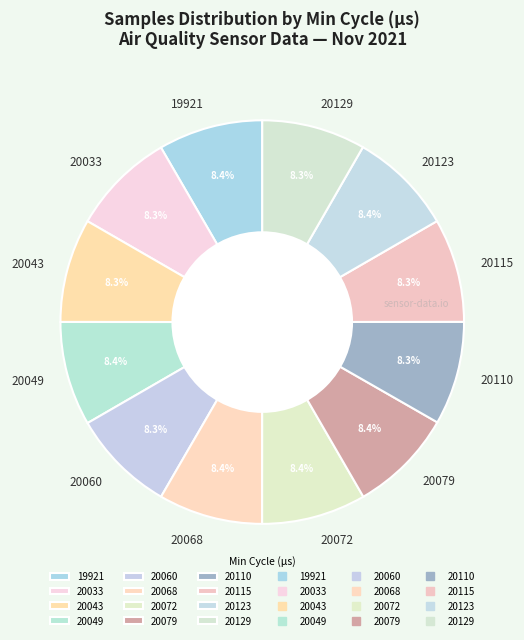

How much of the chart is everything except 20110?

91.7%